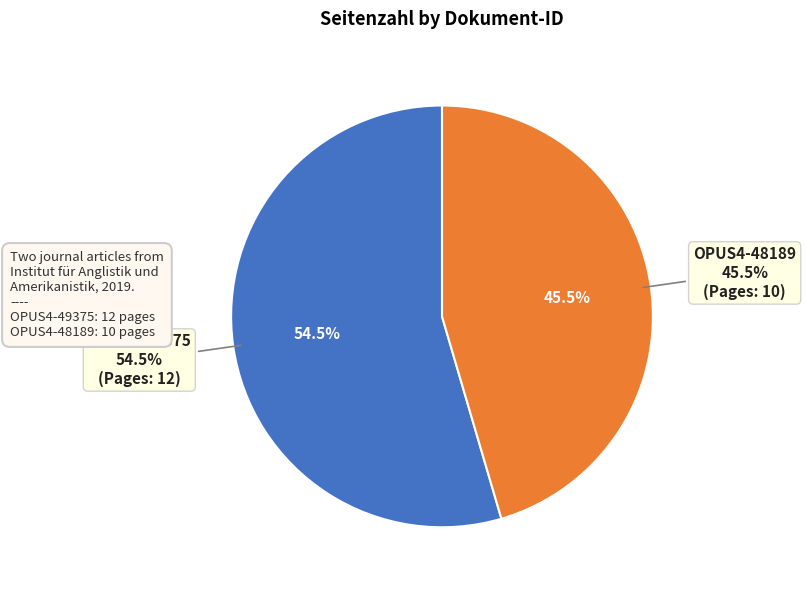

Count the number of slices in the pie.

2